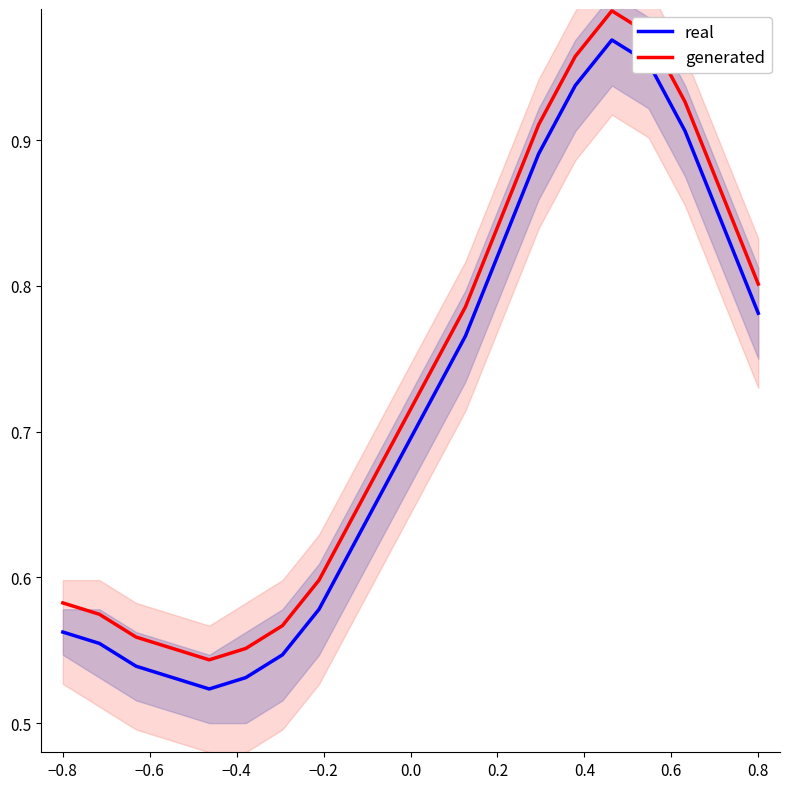

Is it true that real equals 0.9 at −0.8?

False